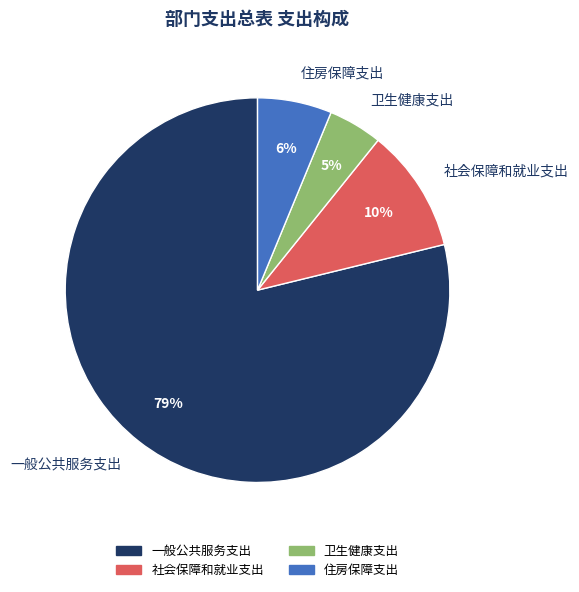

To the nearest percent, what is the combined percentage of 一般公共服务支出 and 社会保障和就业支出?

89%